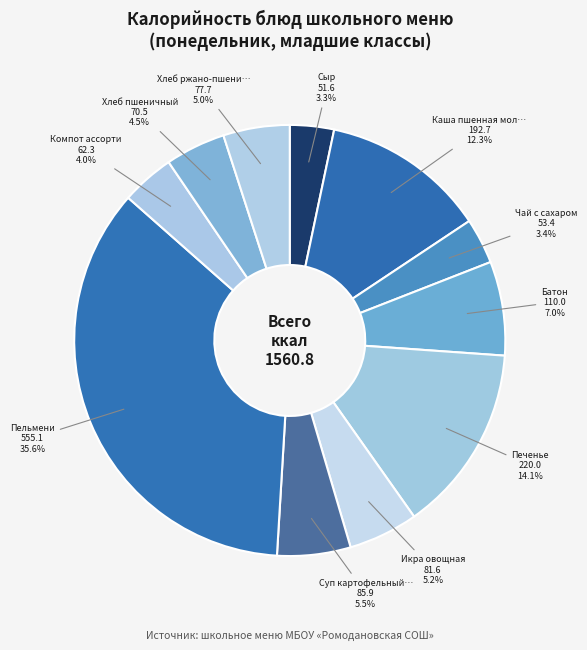

Count the number of slices in the pie.

11